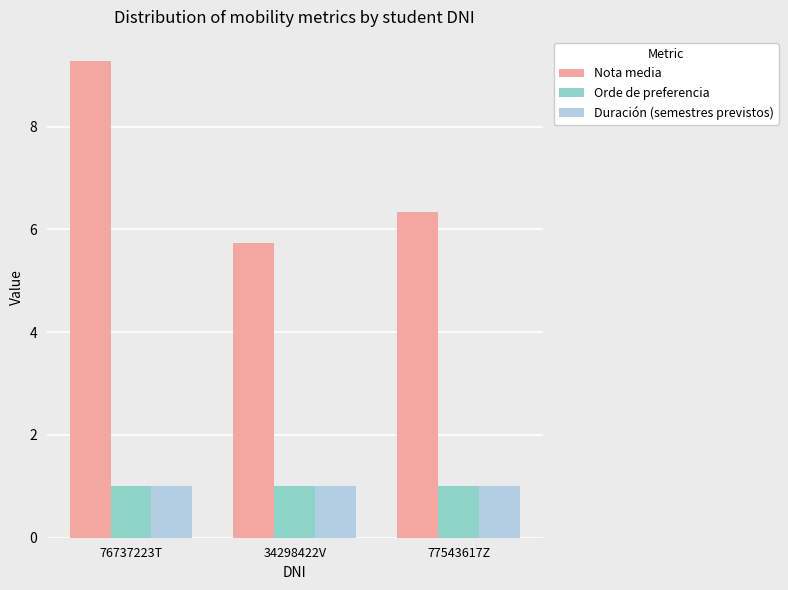

Which category has the highest value across all series?

76737223T